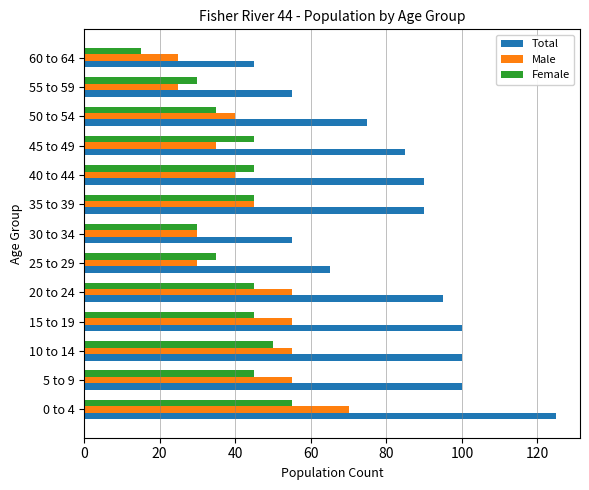

Is it true that Male equals 61 at 45 to 49?

False